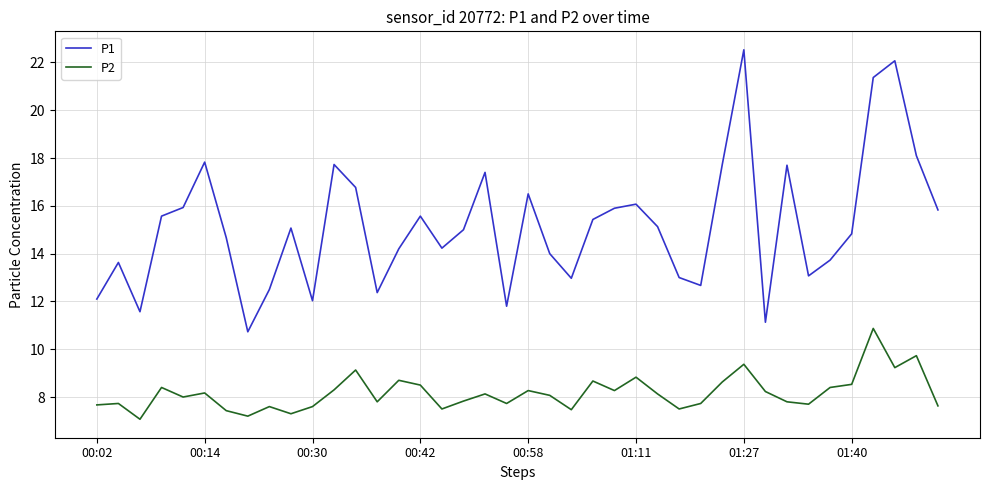

What are all the series names shown in the legend?

P1, P2